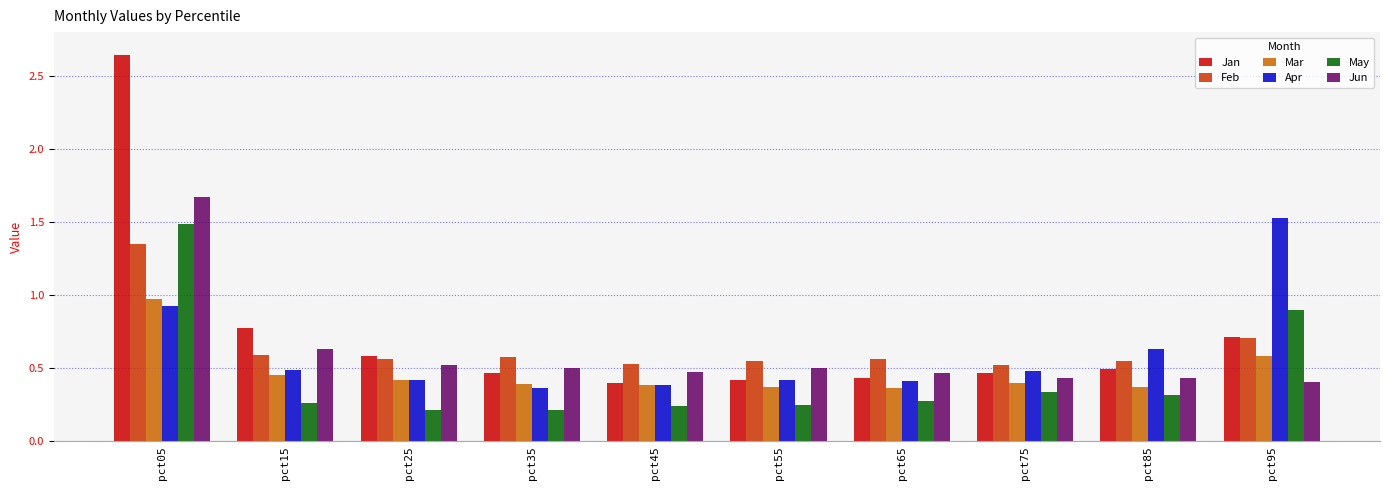

Which series has the largest range (max minus min)?

Jan